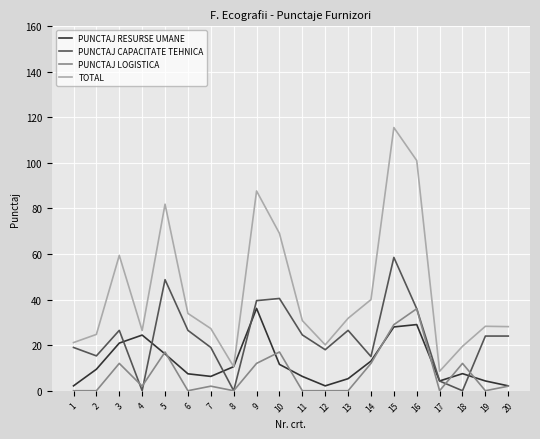

Is it true that PUNCTAJ LOGISTICA equals 29.0 at 15?

True